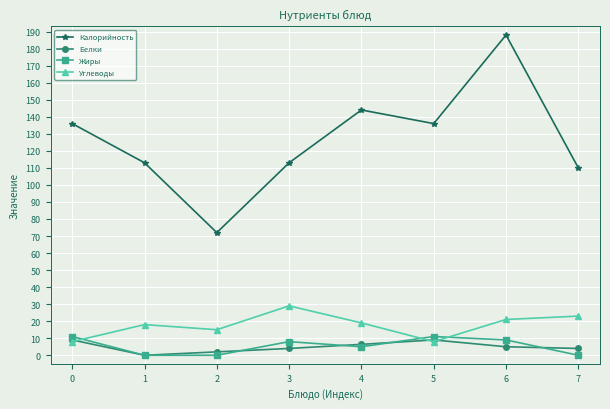

Rank the series by their maximum value, from highest to lowest.

Калорийность, Углеводы, Жиры, Белки